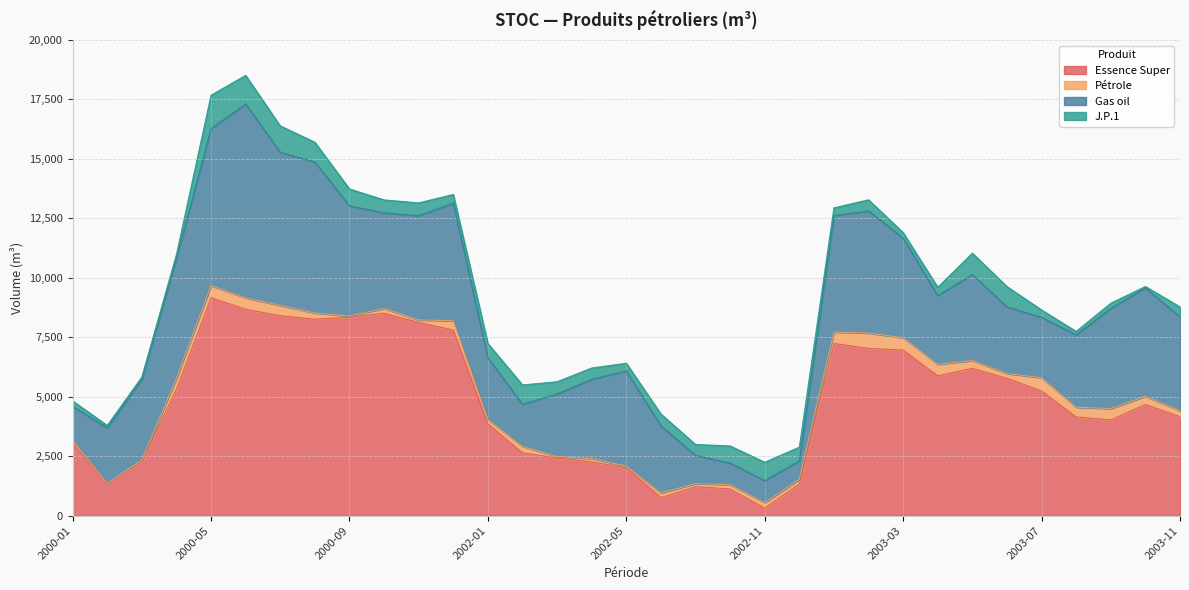

What is the greatest value displayed?

9161